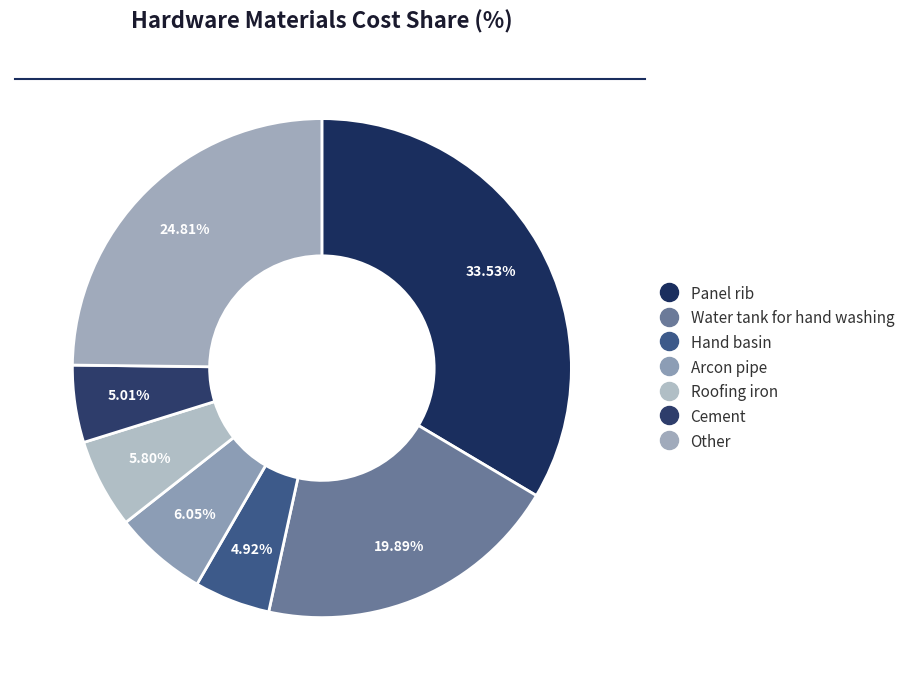

To the nearest percent, what percentage of the pie is Arcon pipe?

6%